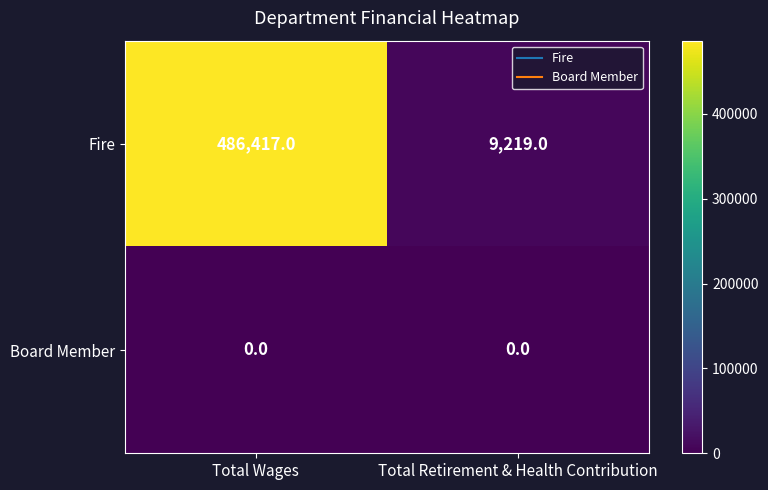

What is the average value of the Fire series?

247818